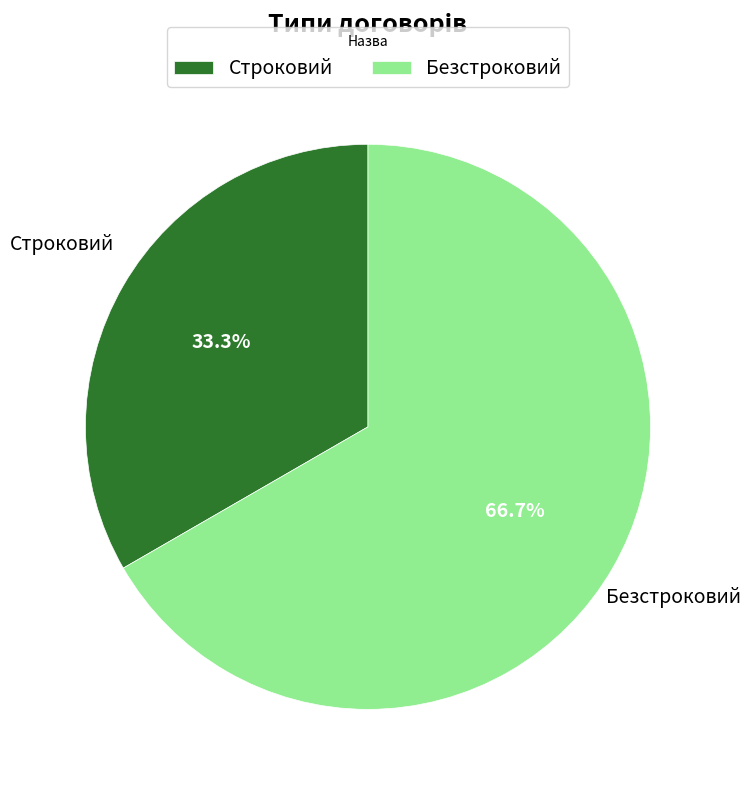

To the nearest percent, what is the difference between the Строковий and Безстроковий slice percentages?

33%